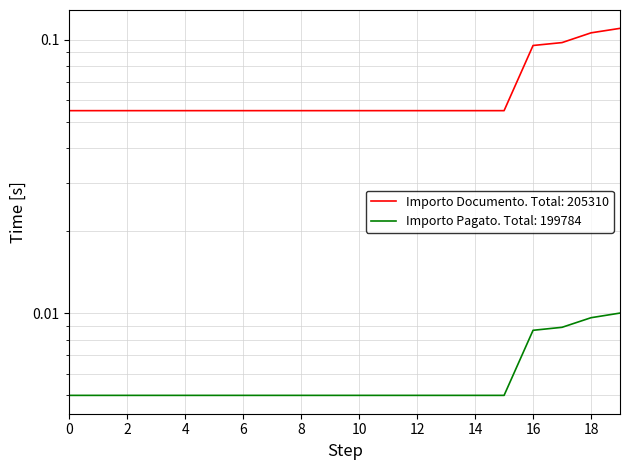

At how many categories does at least one series exceed 0?

20